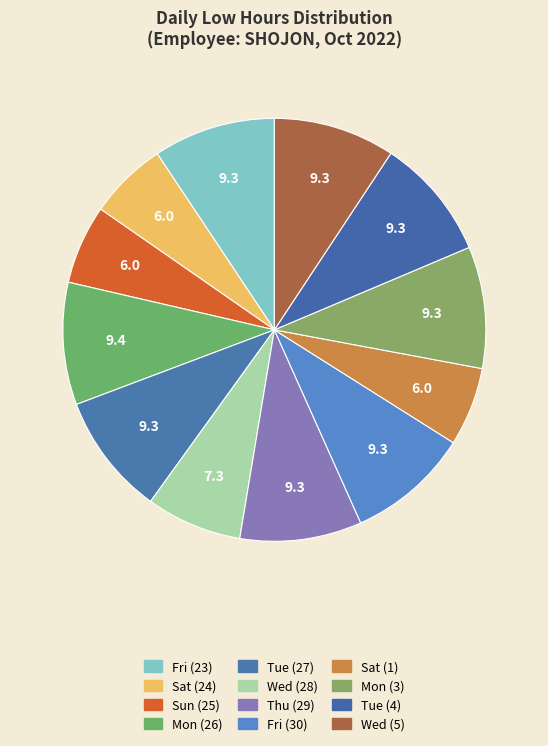

To the nearest percent, what is the combined percentage of Fri (30) and Tue (27)?

19%